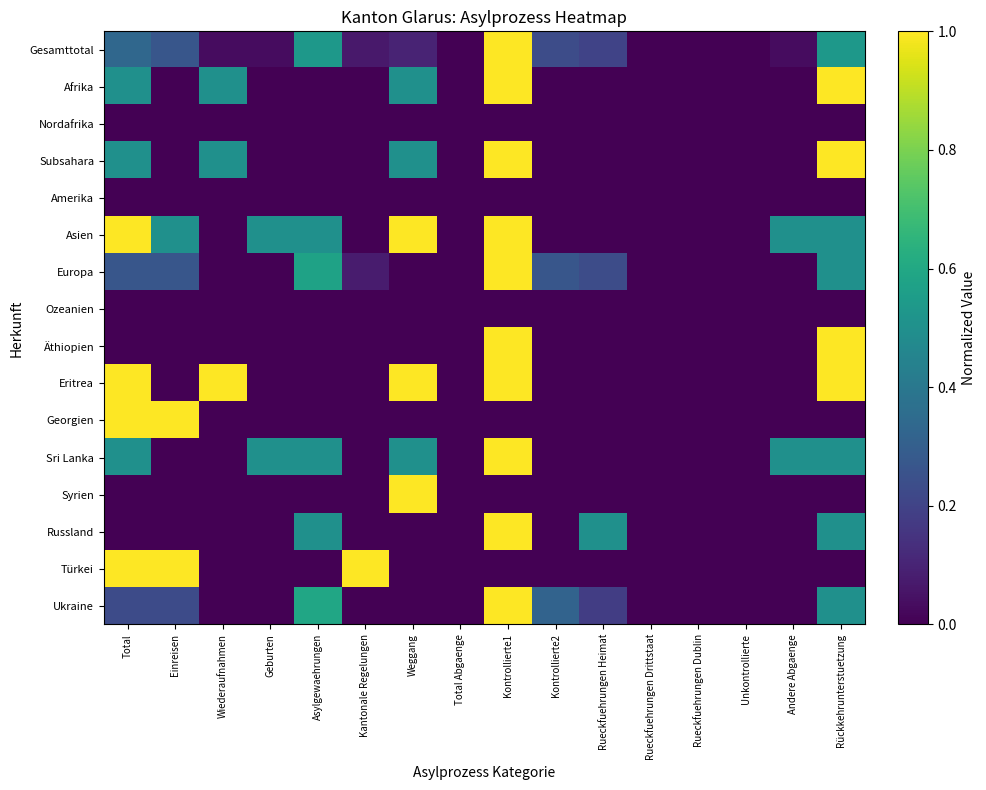

Which series has the largest total across all categories?

Asien